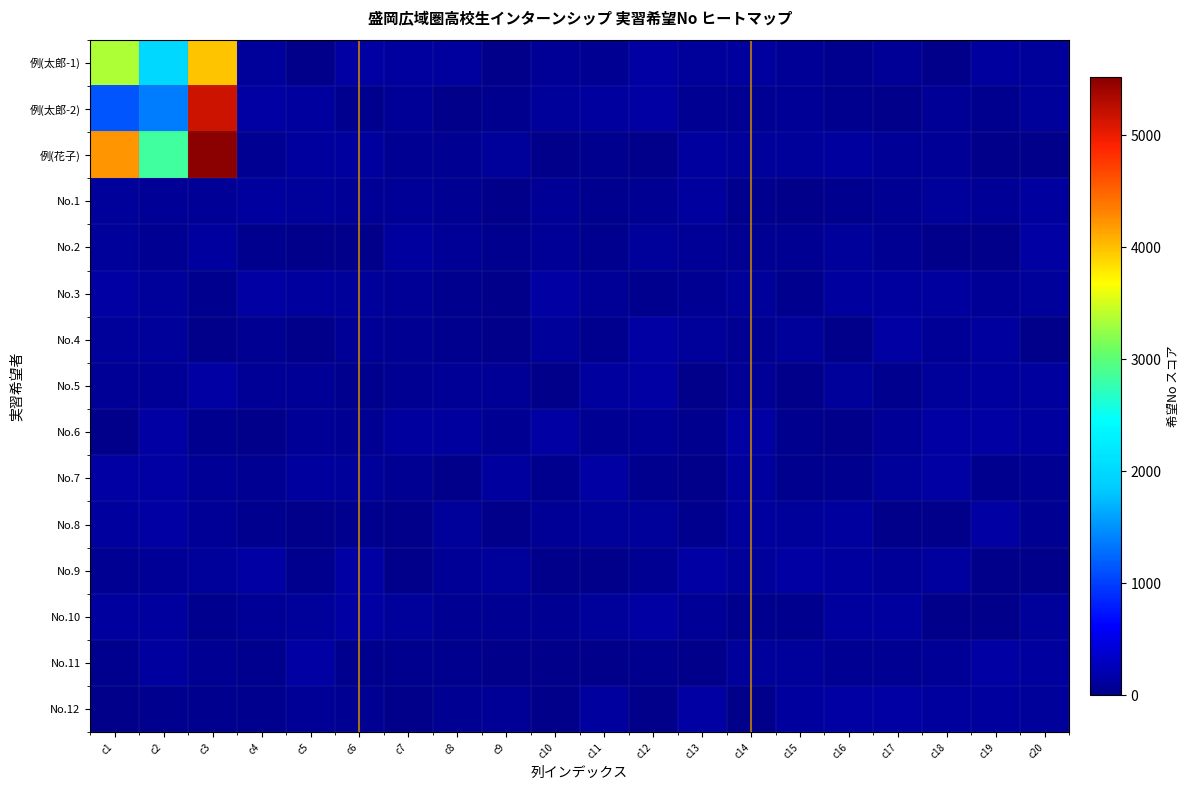

At how many categories does at least one series exceed 5271?

1